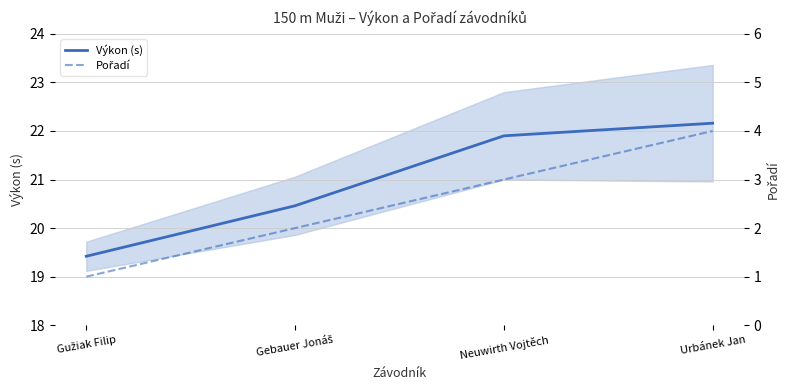

What are all the series names shown in the legend?

Výkon (s), Pořadí